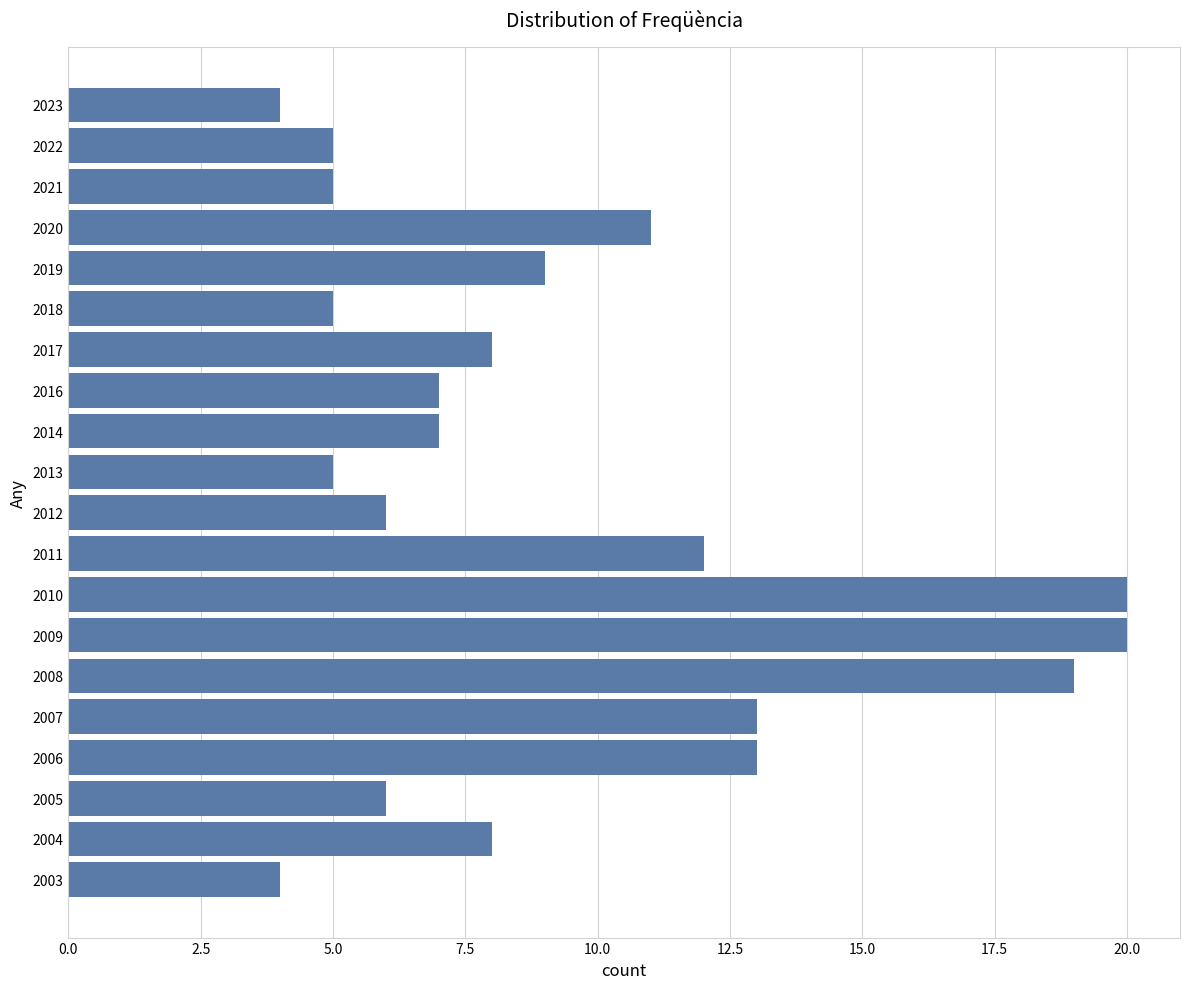

What is the smallest value displayed?

4